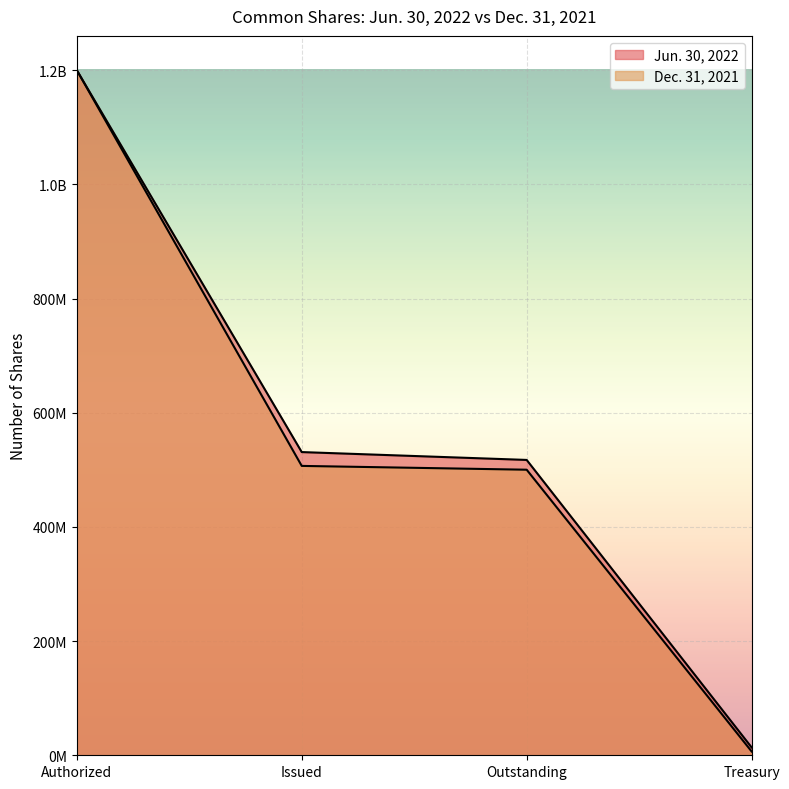

Is it true that Jun. 30, 2022 equals 13758379 at Treasury?

True